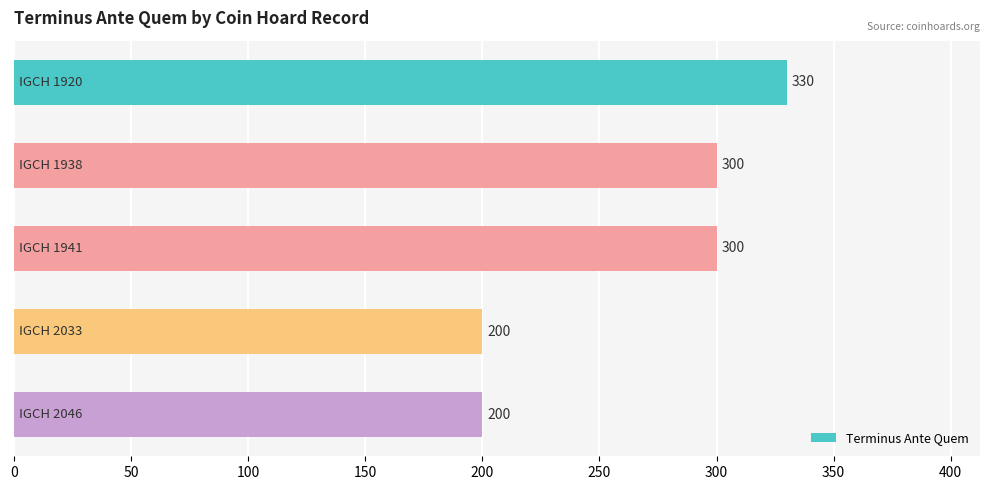

What is the greatest value displayed?

330